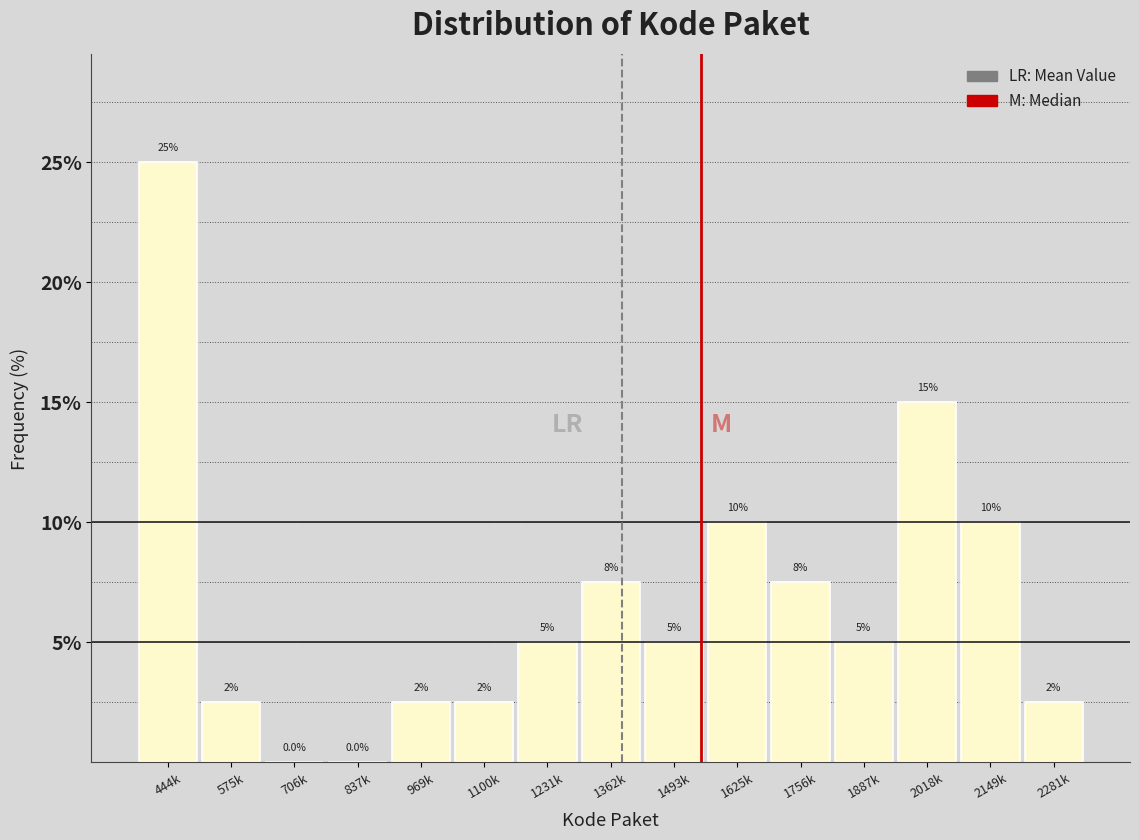

Reading right to left, list all the values displayed in this chart.

2281k=2.5	2149k=10.0	2018k=15.0	1887k=5.0	1756k=7.5	1625k=10.0	1493k=5.0	1362k=7.5	1231k=5.0	1100k=2.5	969k=2.5	837k=0.0	706k=0.0	575k=2.5	444k=25.0